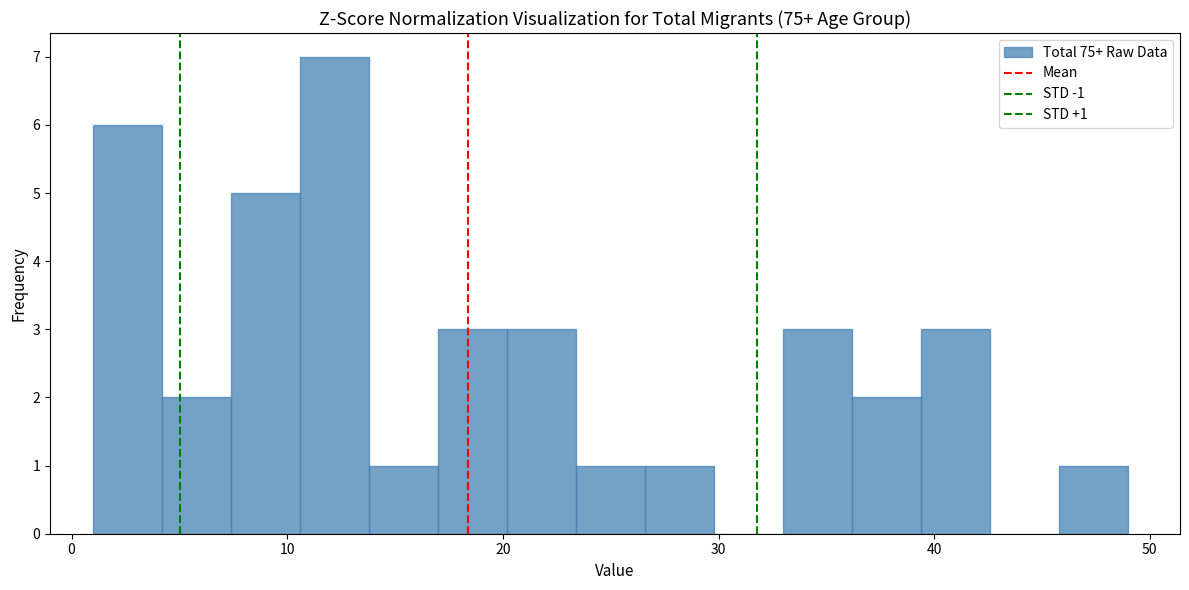

Read against the x-axis, roughly where is the centre of the tallest bar?

12